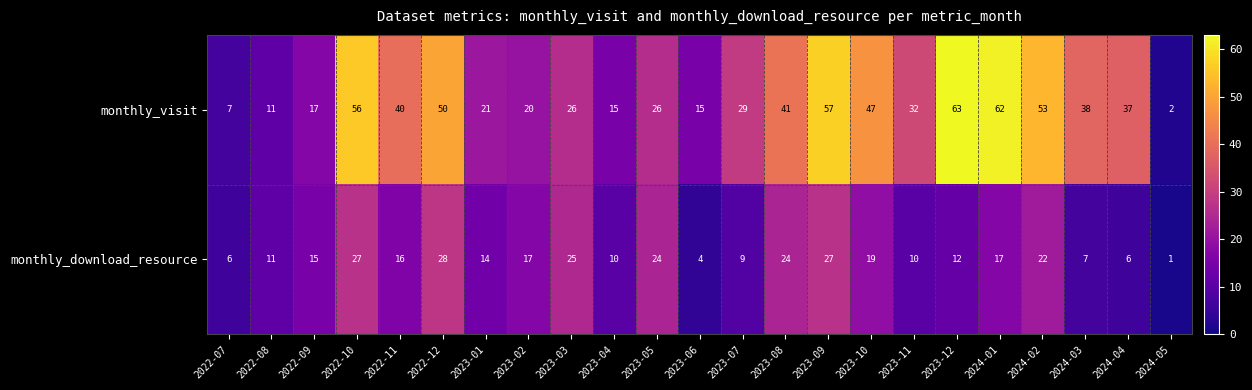

What is the maximum value shown in the chart?

63